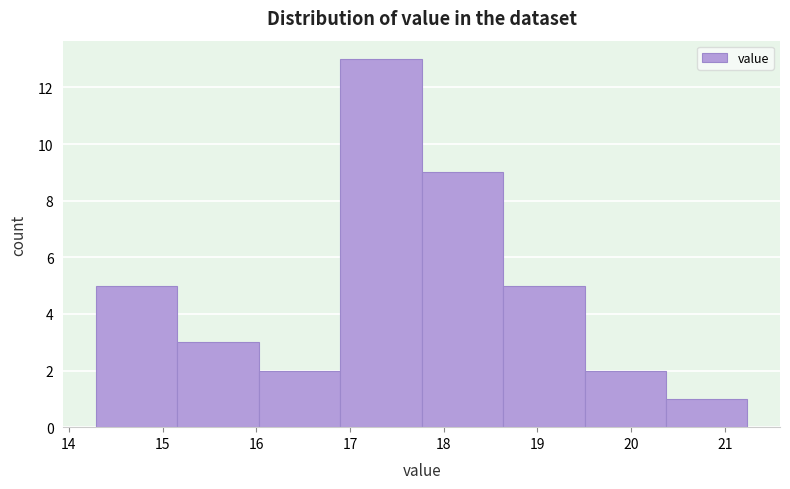

Which range on the x-axis has the tallest bar?

16.9 to 17.8